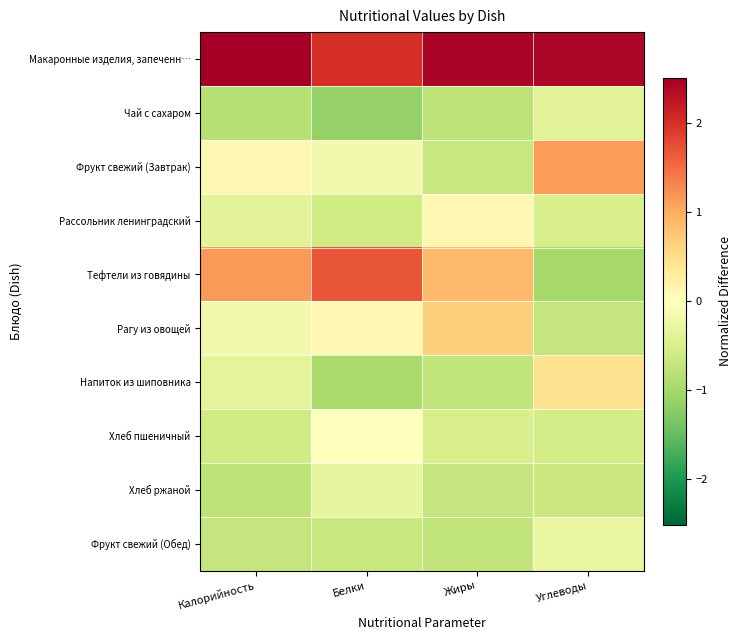

At which category does the chart reach its peak across all series?

Калорийность